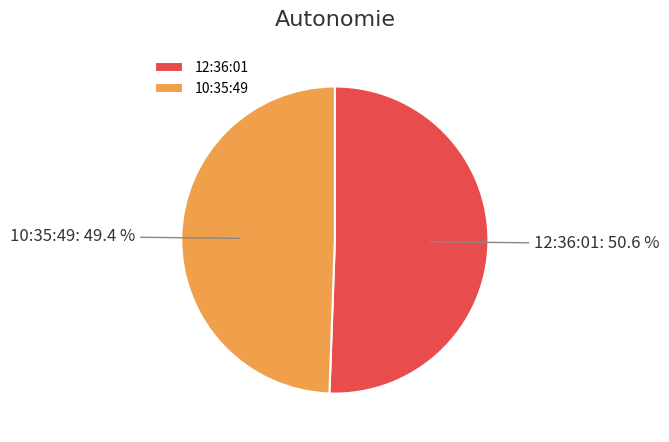

What percentage is the 12:36:01 slice, to the nearest percent?

51%